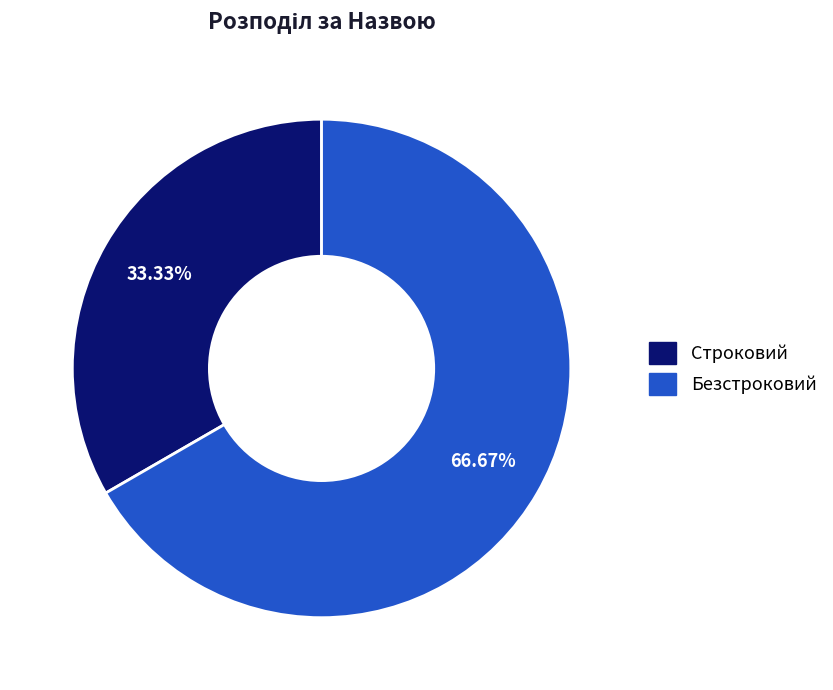

True or false: Безстроковий accounts for 67% of the total.

True